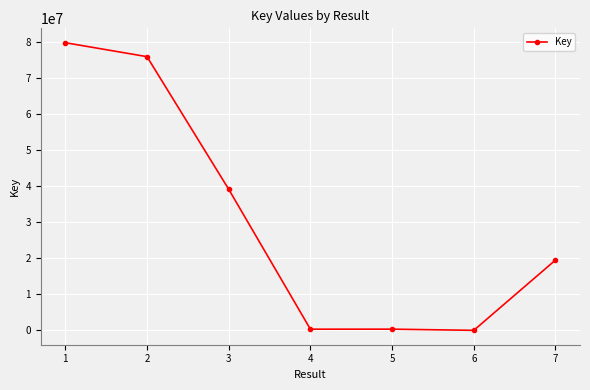

What is the maximum value shown in the chart?

79927160